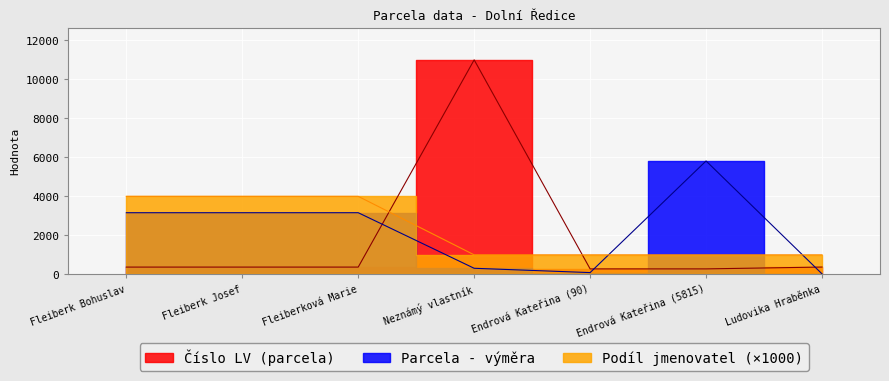

What value does the Parcela - výměra series have at Endrová Kateřina (90)?

90